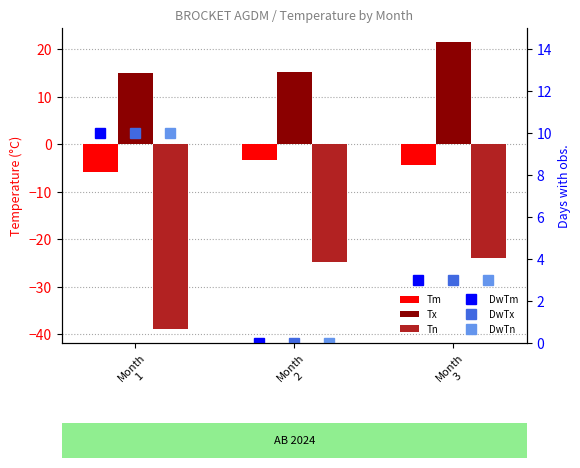

Is the value of Tx at Month
2 greater than the value of DwTm at Month
3?

Yes